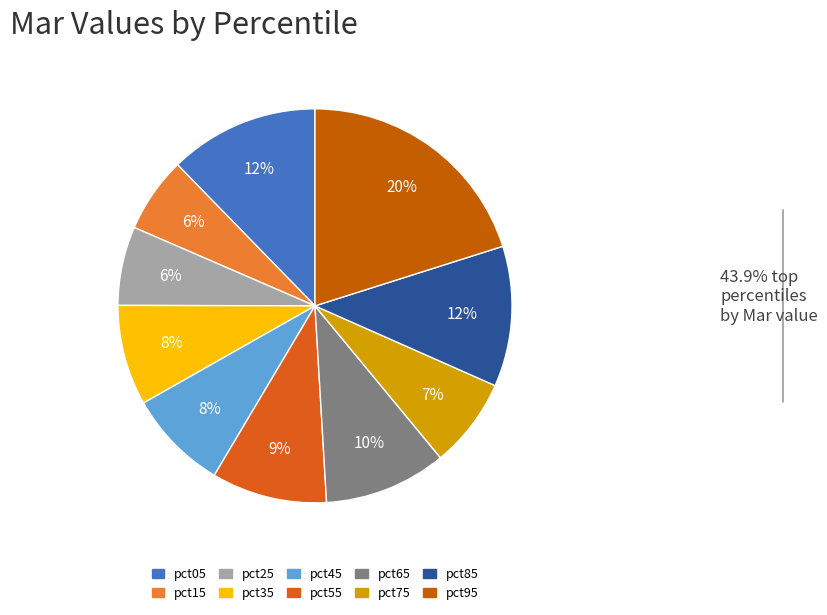

Count the number of slices in the pie.

10